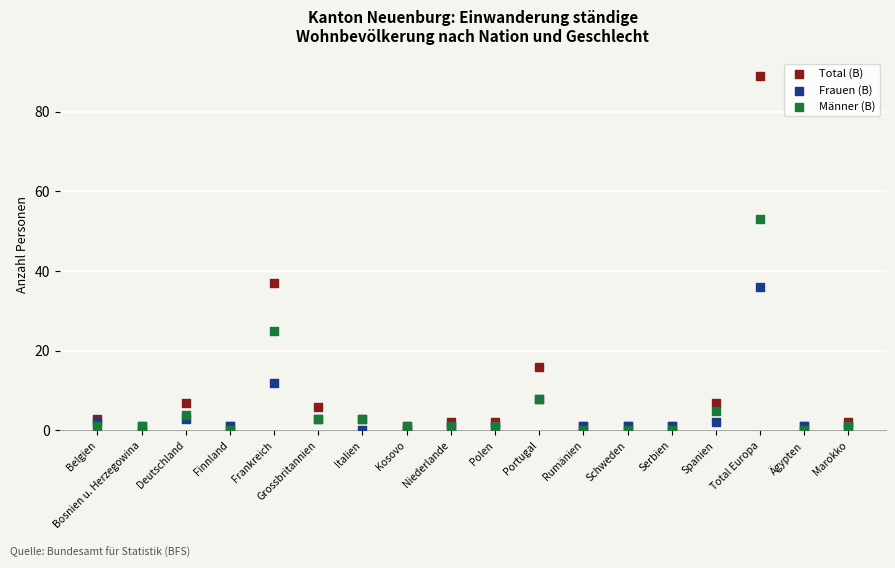

In the Frauen (B) series, what Y value is closest to 18?

12